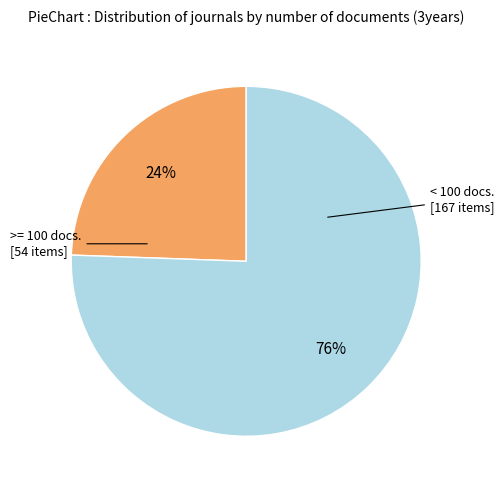

To the nearest percent, what is the average slice percentage?

50%